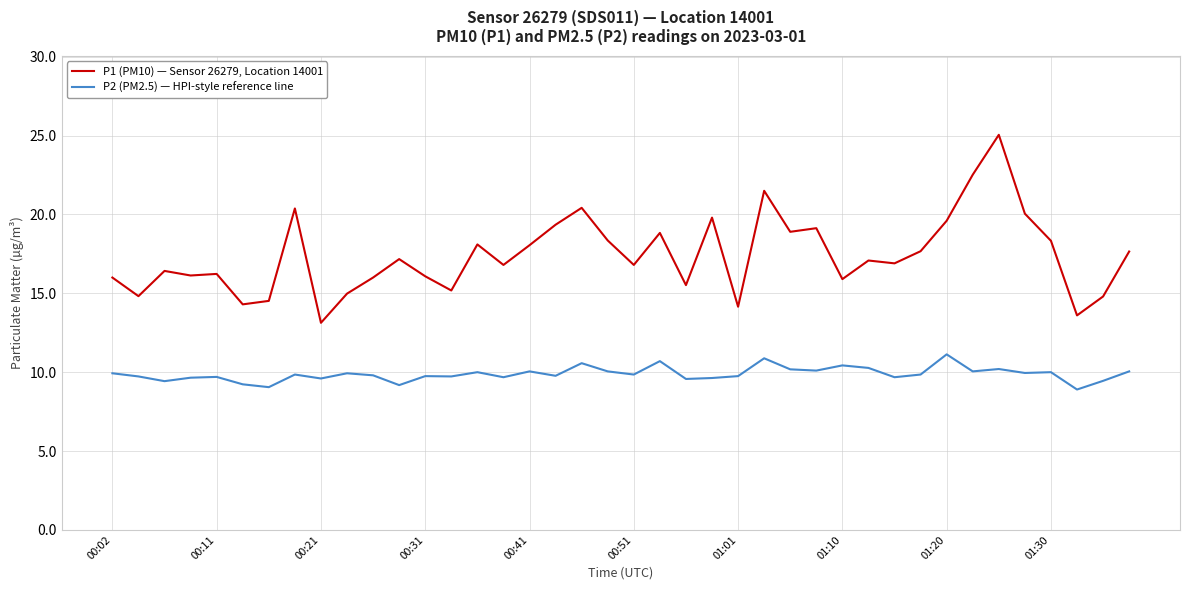

Which series has the widest spread of values?

P1 (PM10) — Sensor 26279, Location 14001